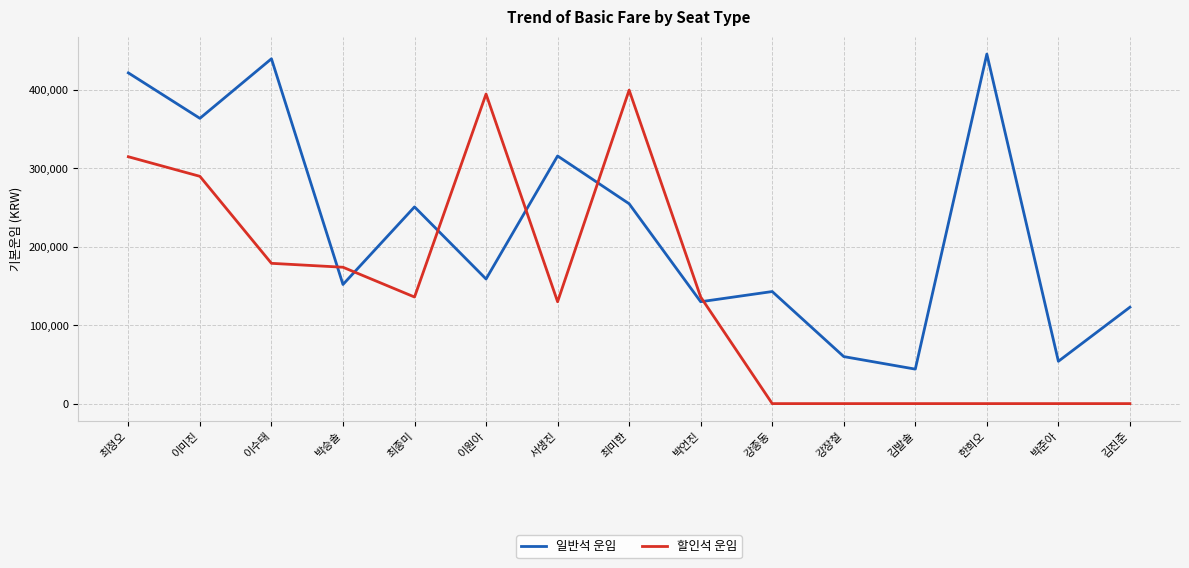

Does the chart have visible grid lines?

Yes